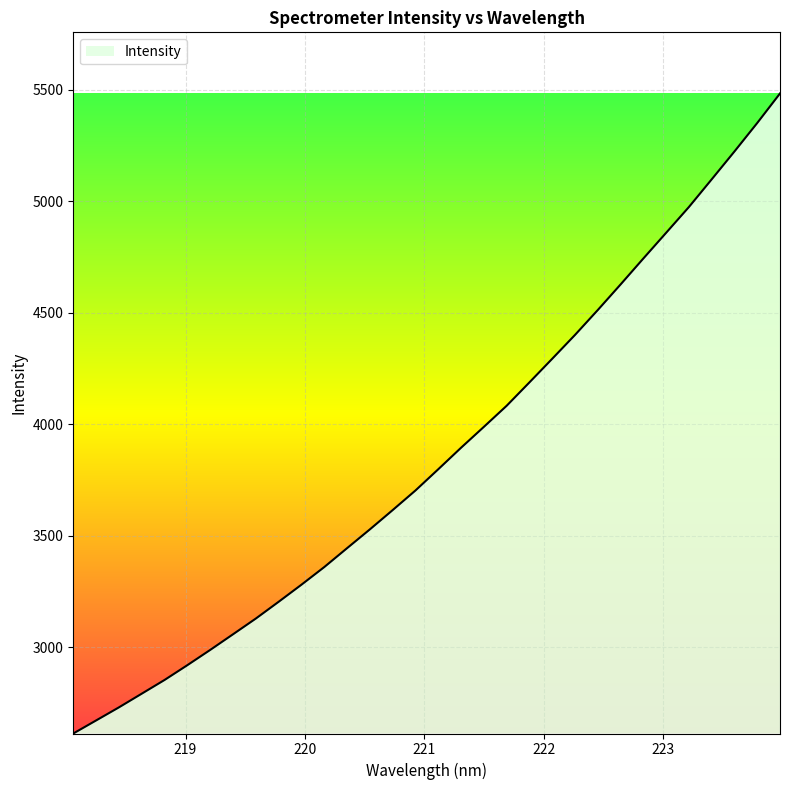

What is the minimum value shown in the chart?

2612.7